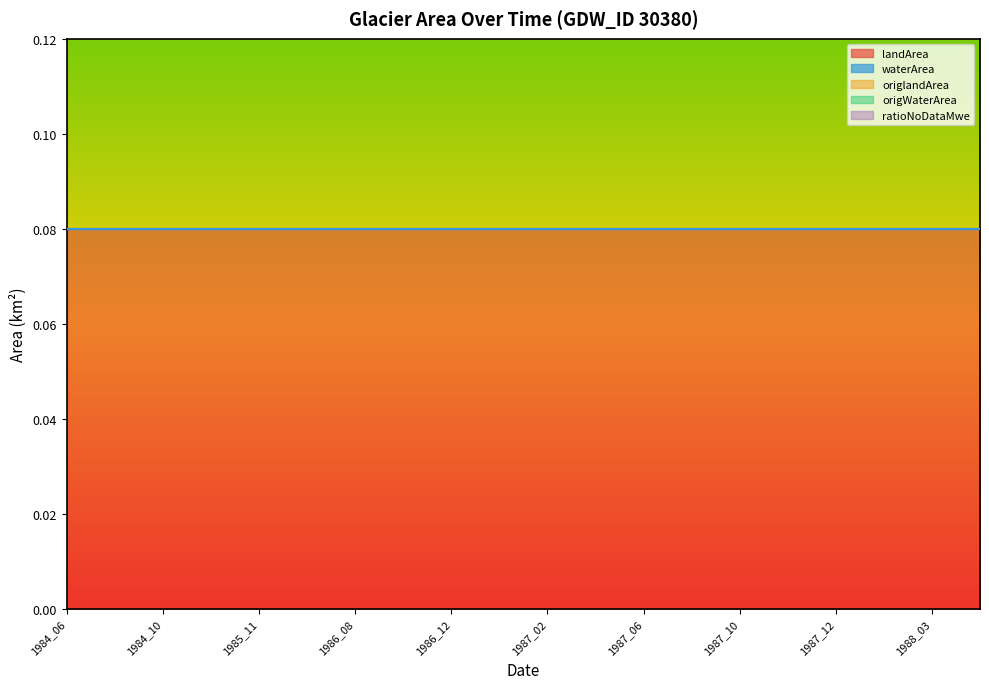

List the series in order of their peak value, highest first.

landArea, origlandArea, waterArea, origWaterArea, ratioNoDataMwe